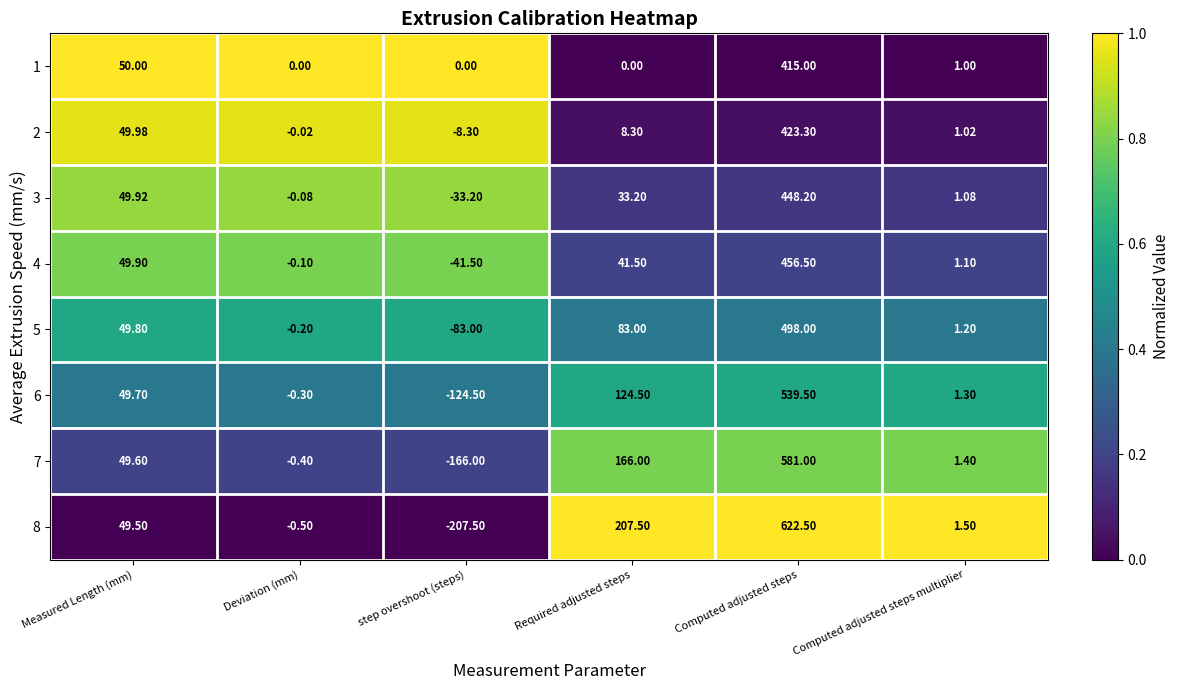

Which label corresponds to the smallest value in the chart?

step overshoot (steps)